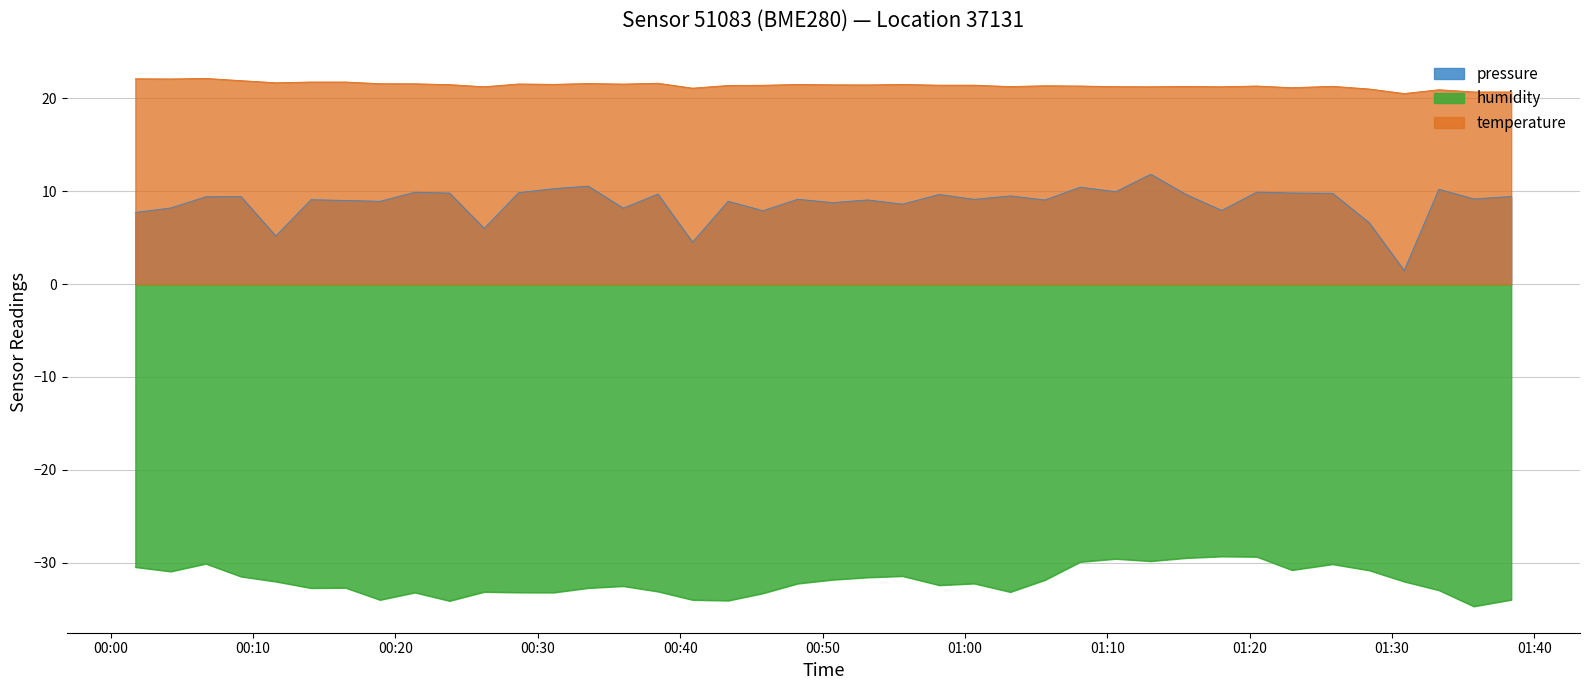

What is the label of the 11th point from the left?

2022-08-19T00:26:14